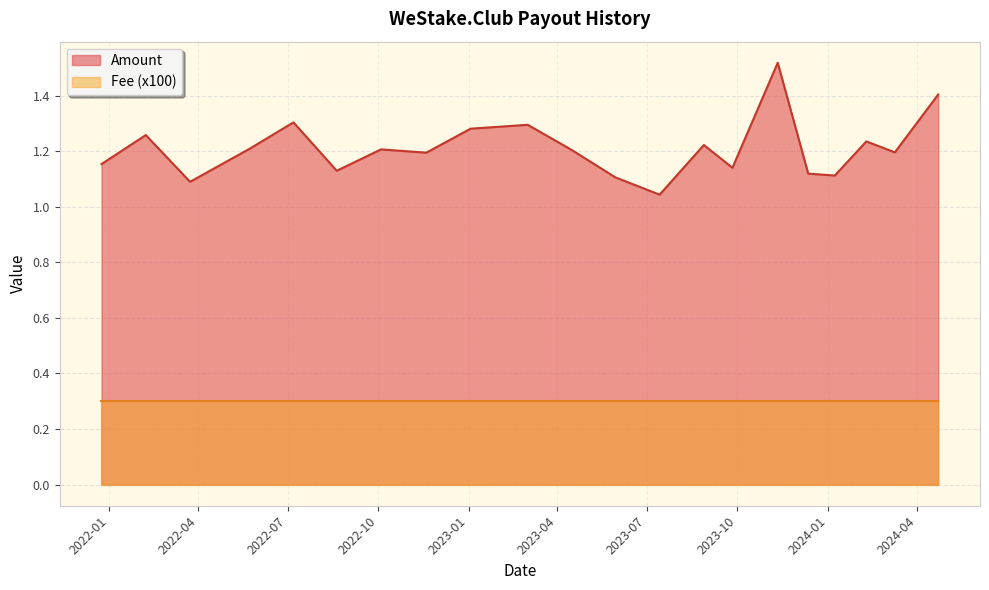

Which series has the widest spread of values?

Amount